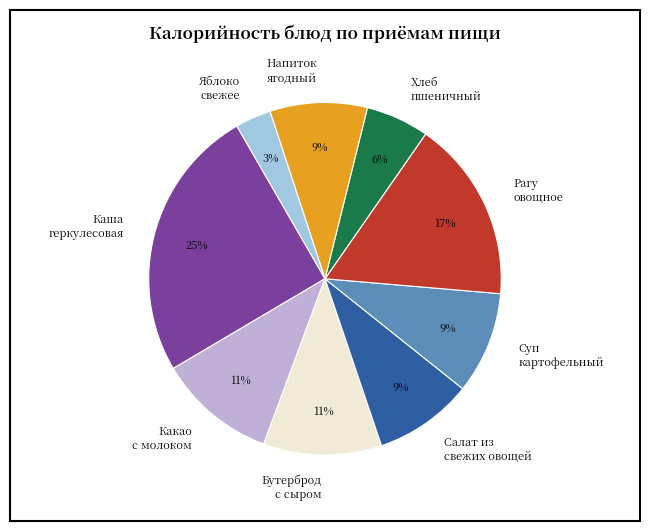

Is there a majority slice in this chart?

No